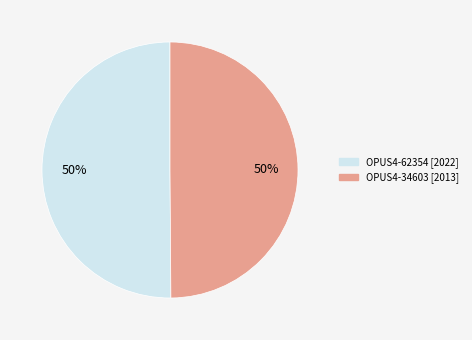

Is it true that OPUS4-34603 is 50% of the pie?

True